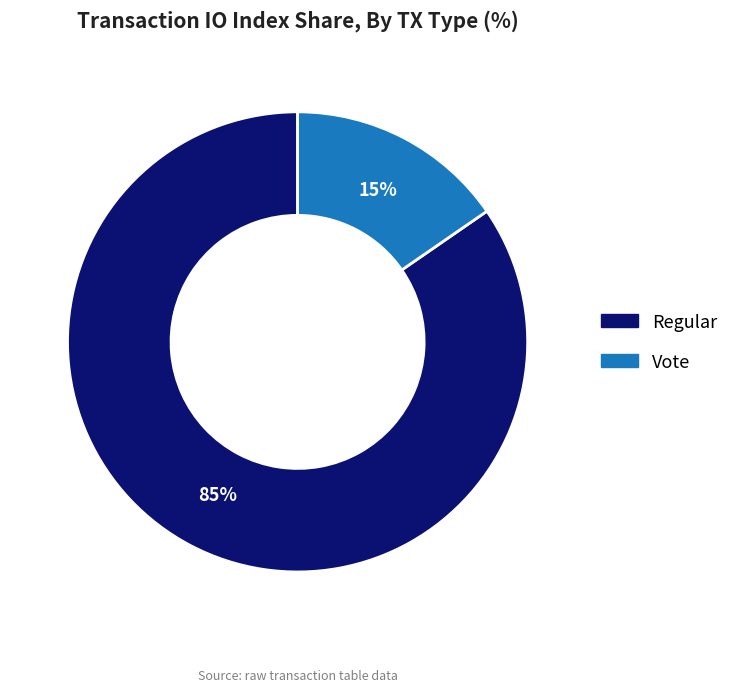

To the nearest percent, what is the average slice percentage?

50%